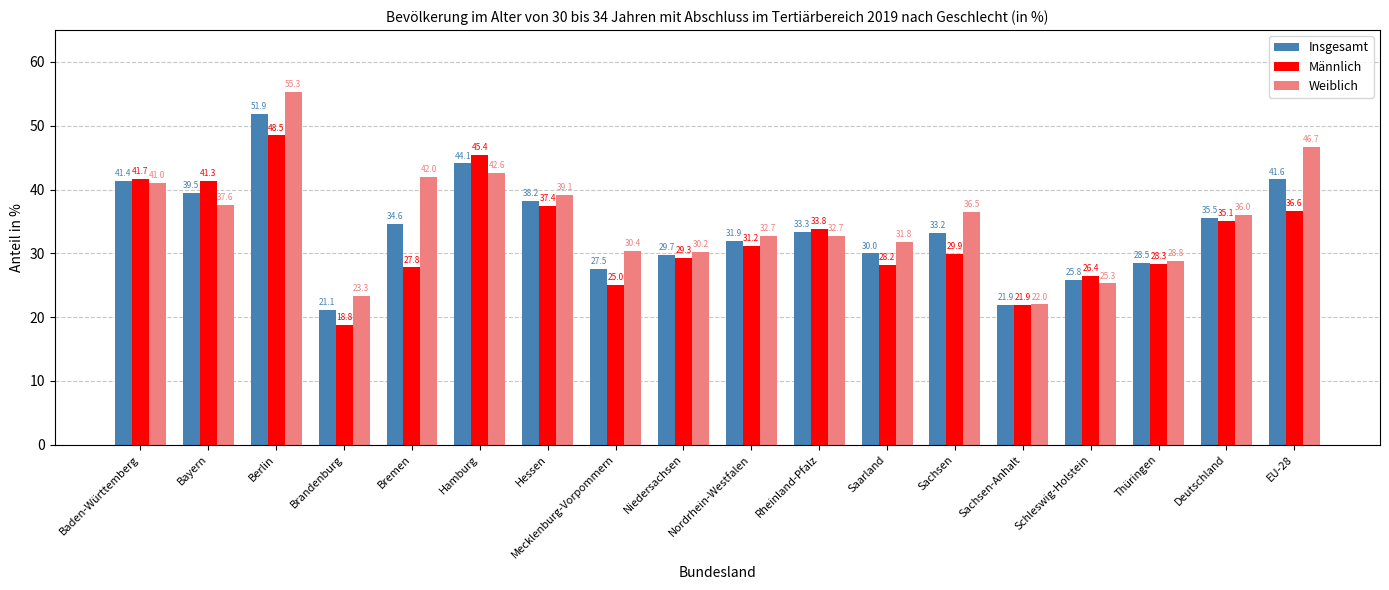

What is the value of the Weiblich bar at the 16th from the left?

28.8